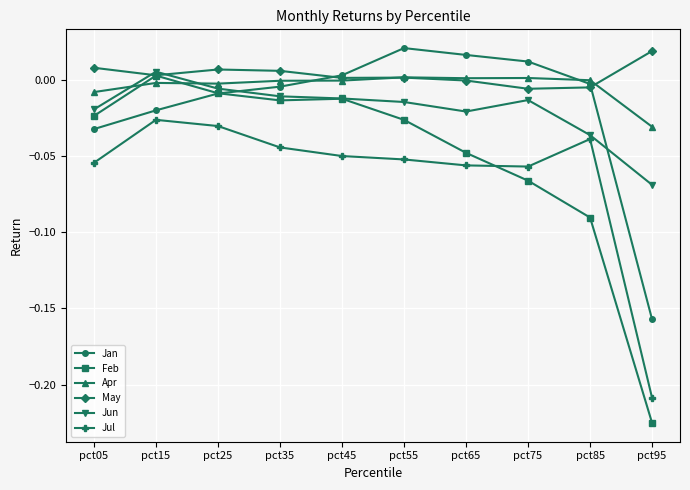

What are all the series names shown in the legend?

Jan, Feb, Apr, May, Jun, Jul